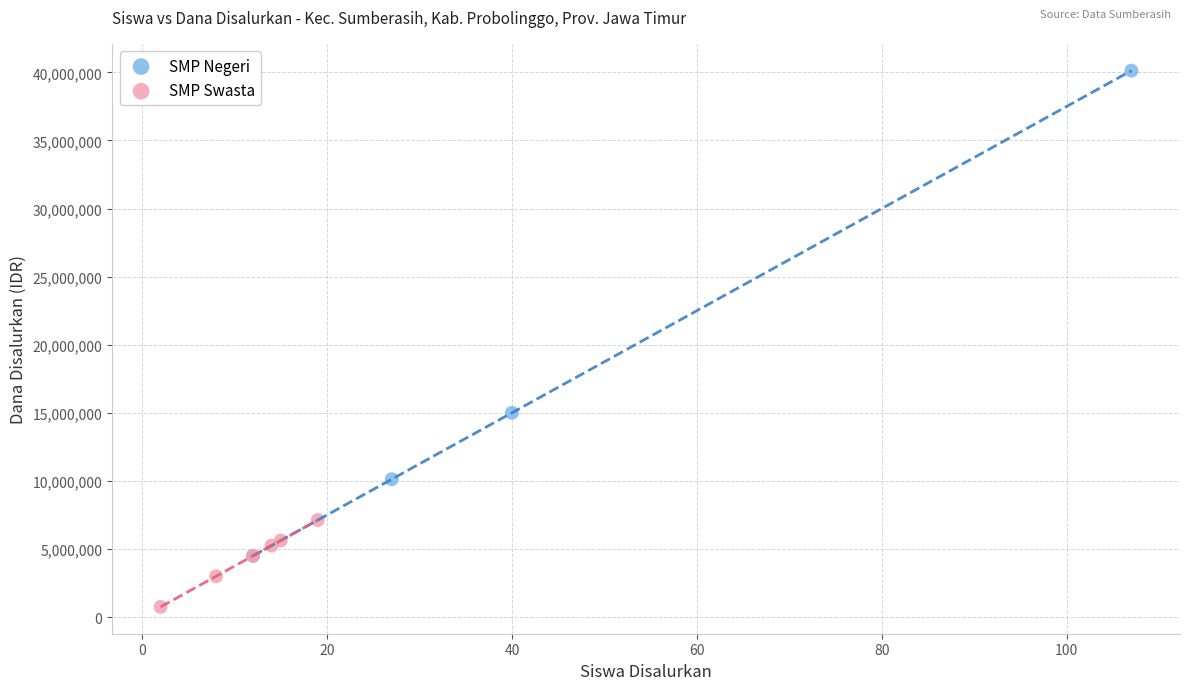

Which series reaches the maximum Y coordinate?

SMP Negeri